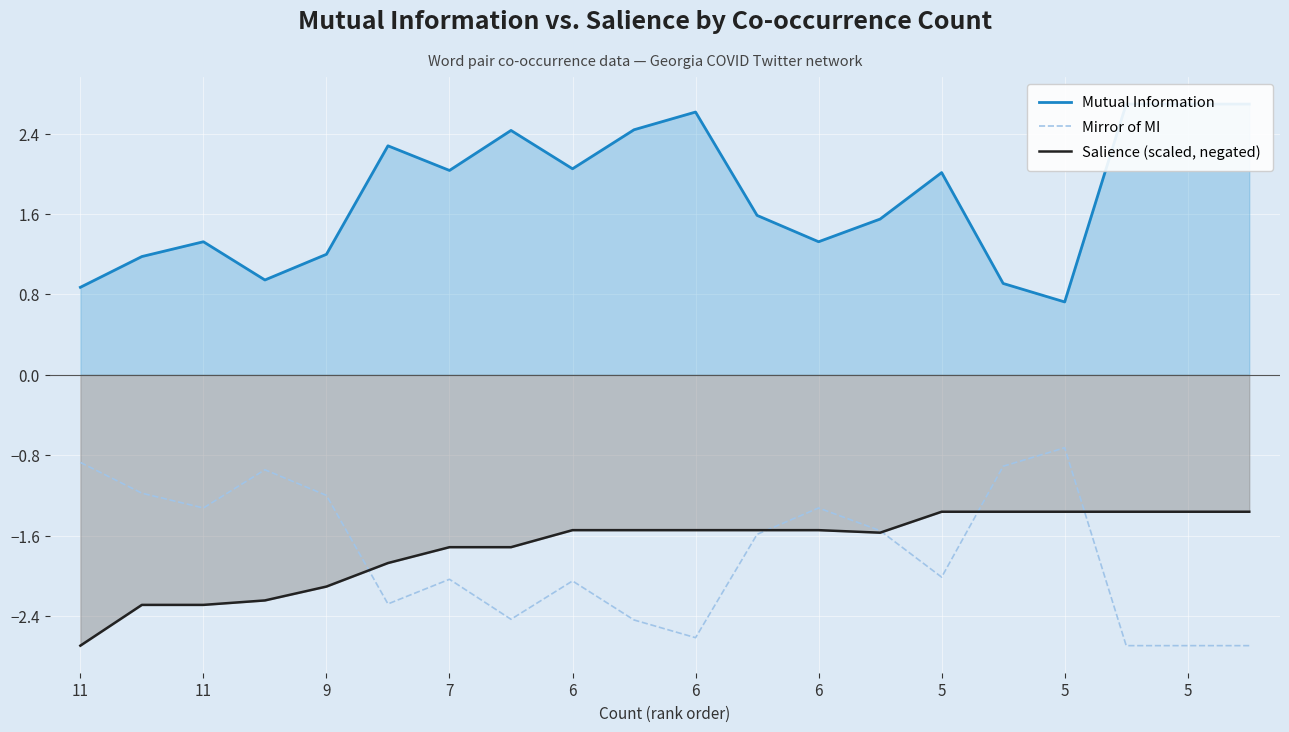

Which category has the highest value across all series?

17